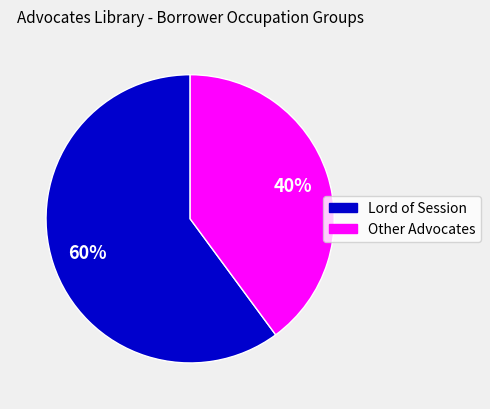

Is there any slice that represents more than half of the pie?

Yes